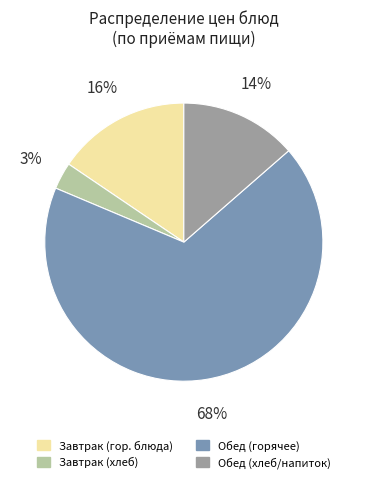

To the nearest percent, what is the average slice percentage?

25%